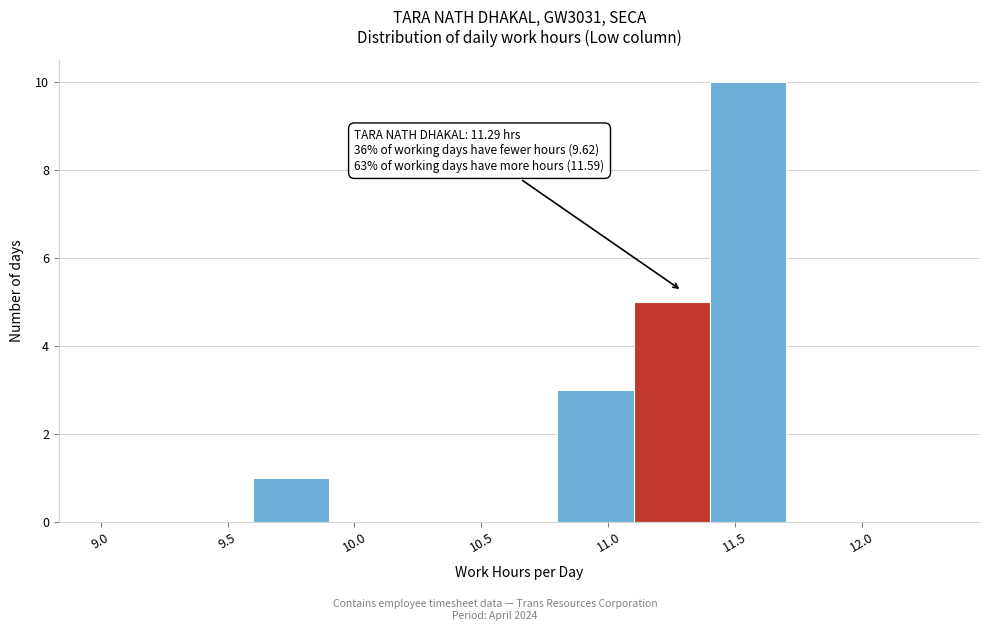

Which range on the x-axis has the tallest bar?

11.4 to 11.7